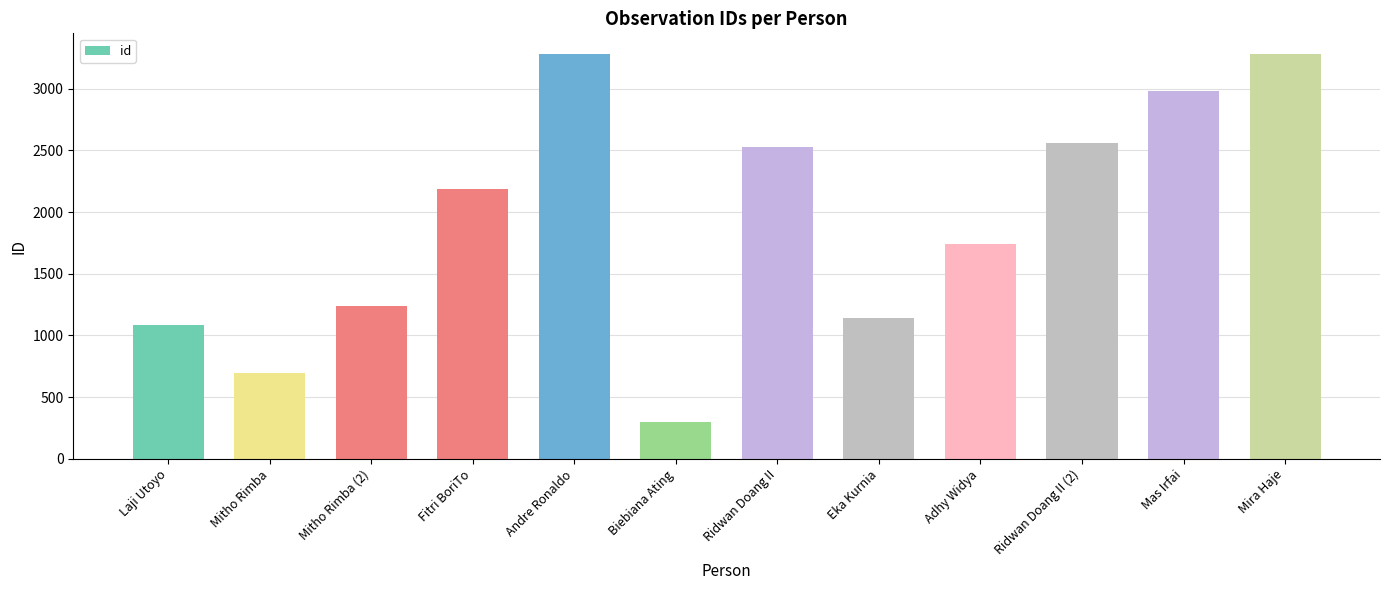

What value does the data have at Laji Utoyo?

1088